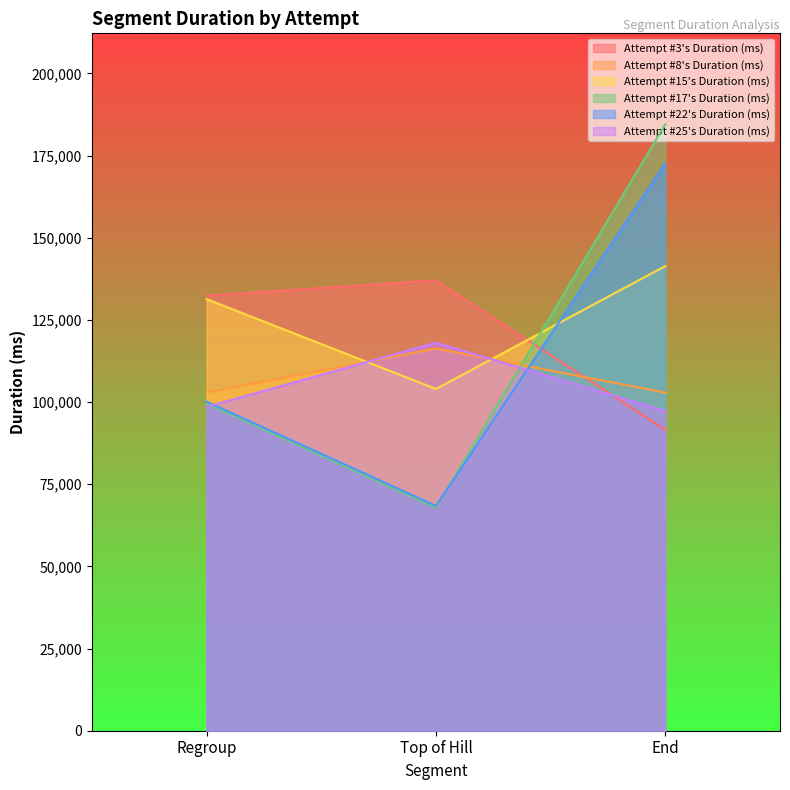

True or false: Attempt #8's Duration (ms) has a value of 53471 at Regroup.

False